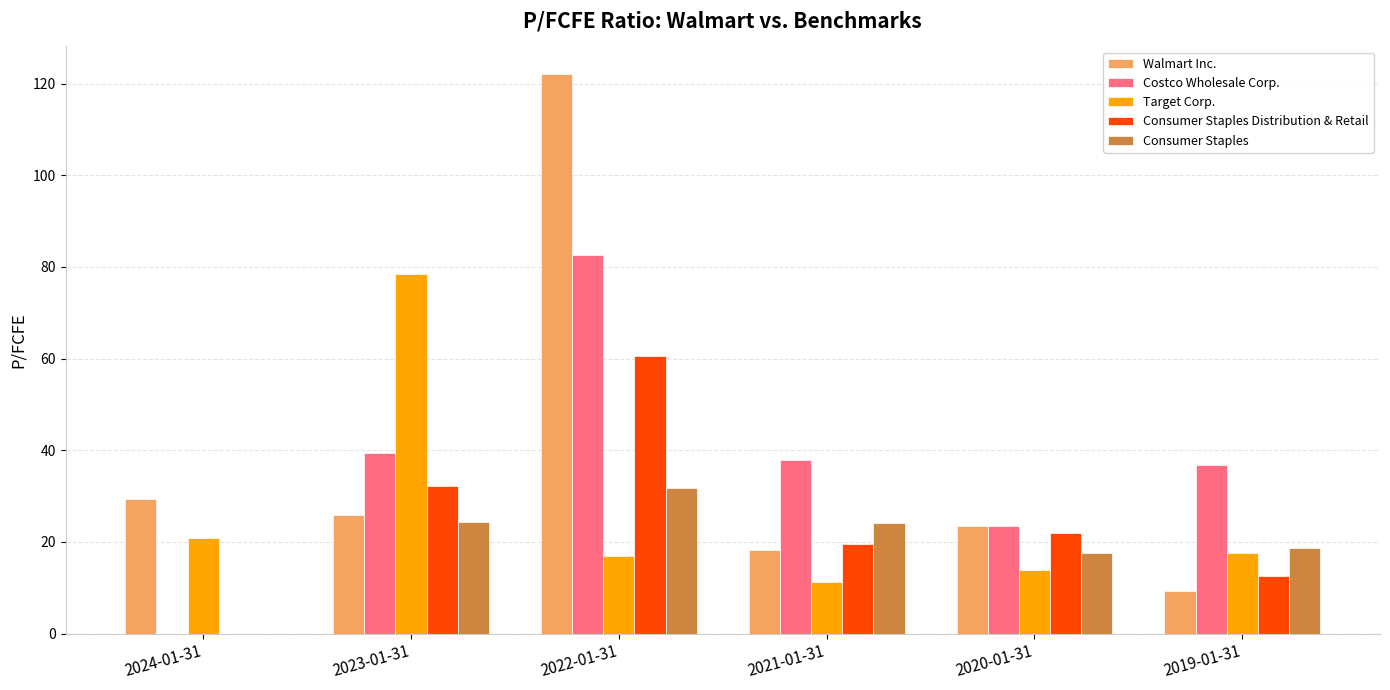

Between 2022-01-31 and 2020-01-31, which series saw the biggest shift?

Walmart Inc.